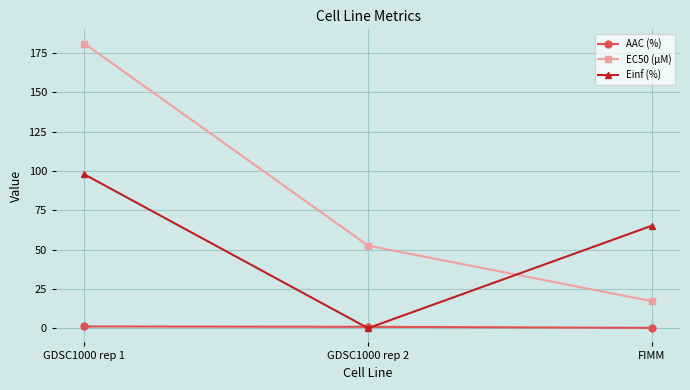

What is the highest value of the Einf (%) series?

97.8